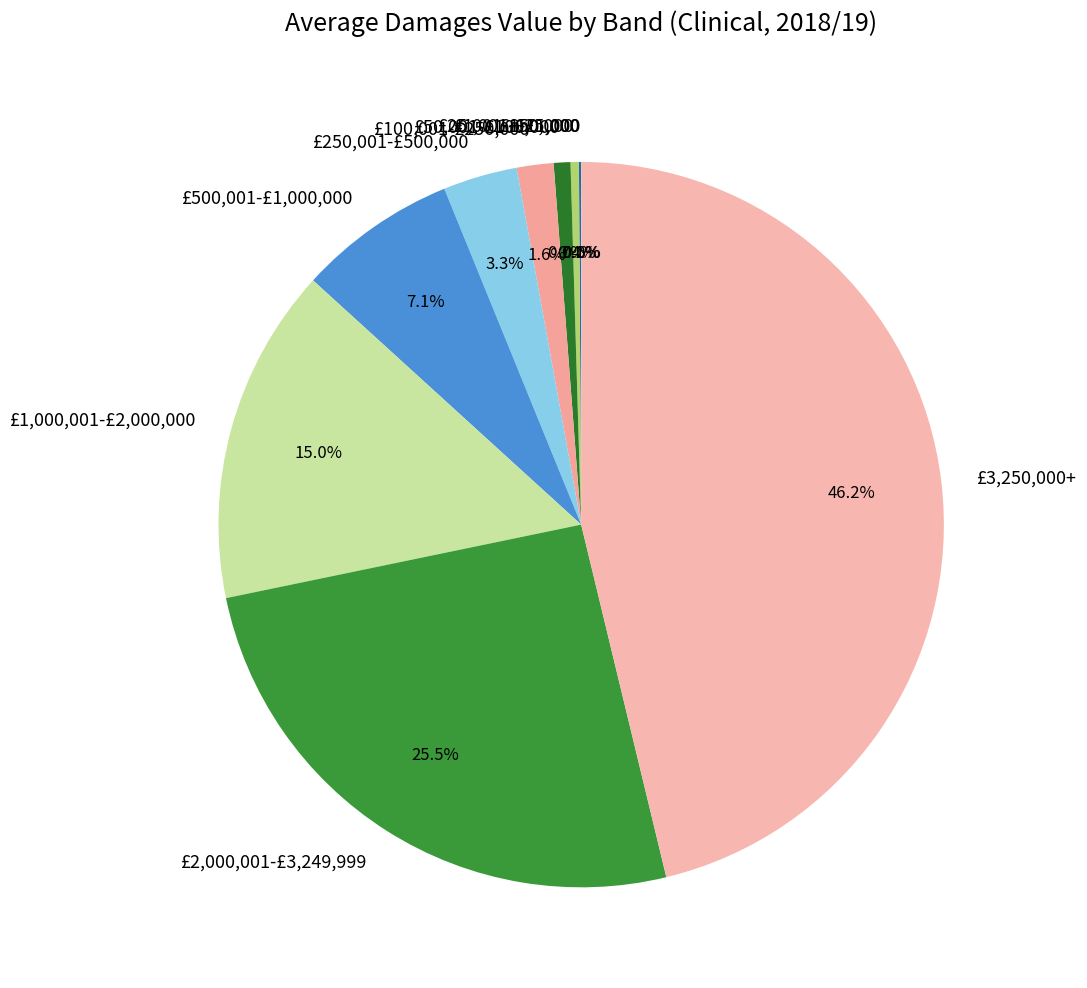

How much of the chart is everything except £500,001-£1,000,000?

92.9%